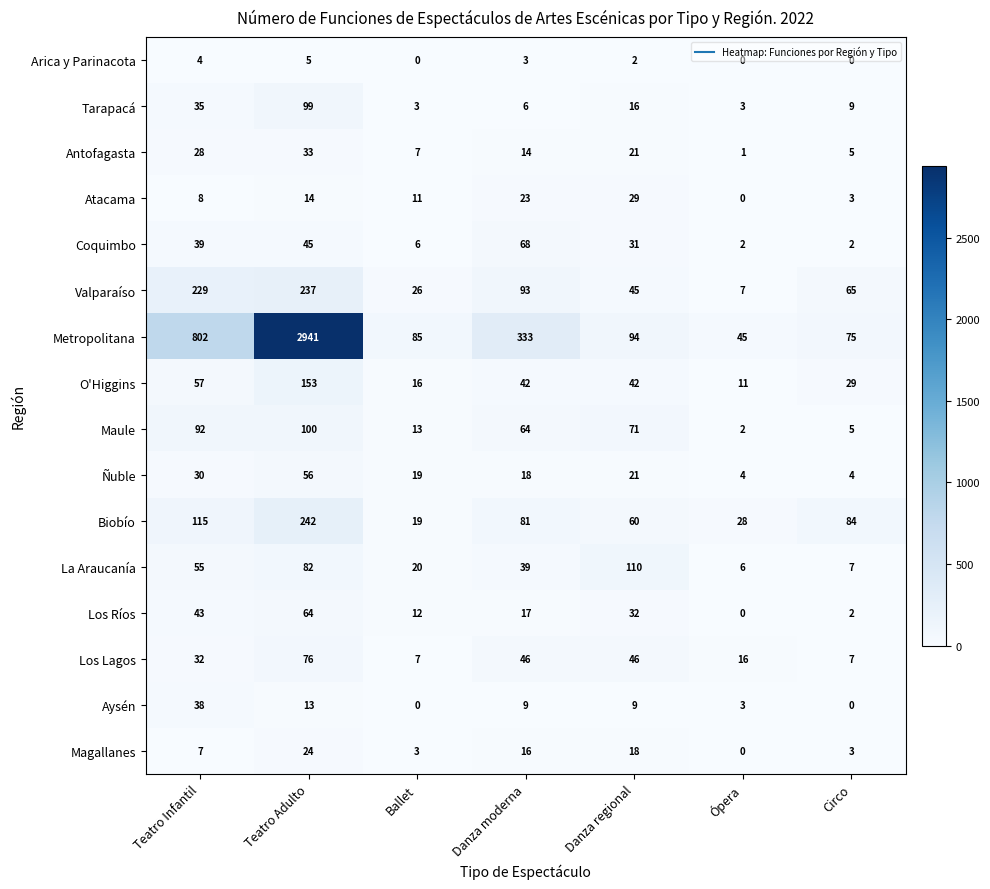

At which label is O'Higgins closest to 82?

Teatro Infantil